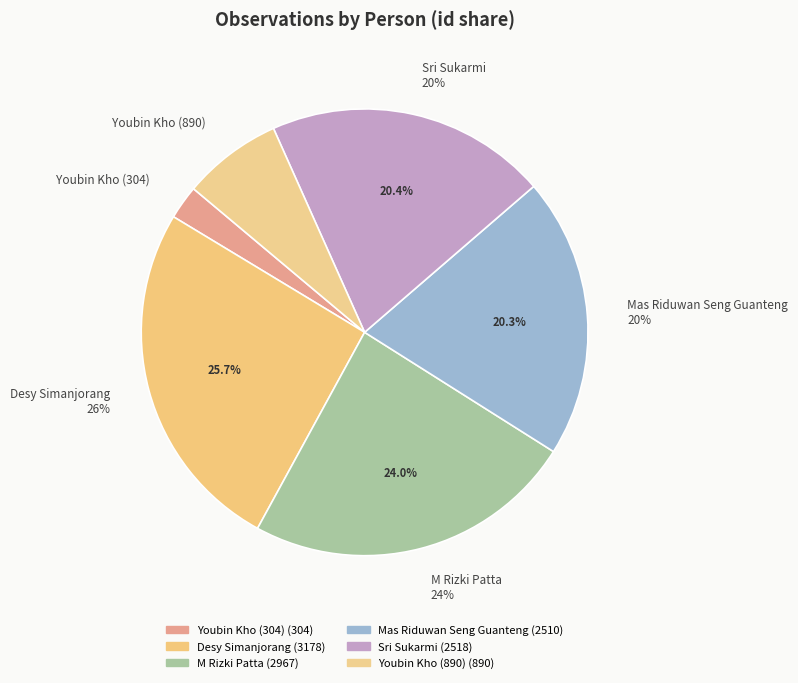

Is there any slice that represents more than half of the pie?

No